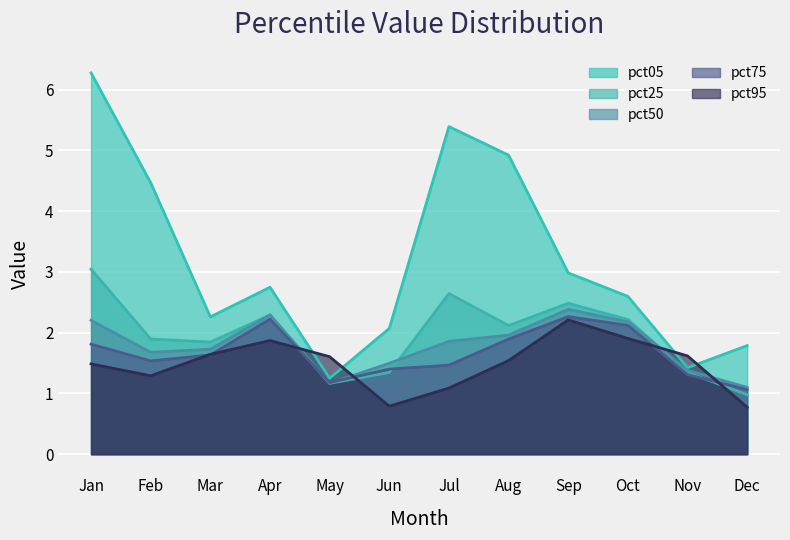

What is the total value across all series at Jan?

14.8